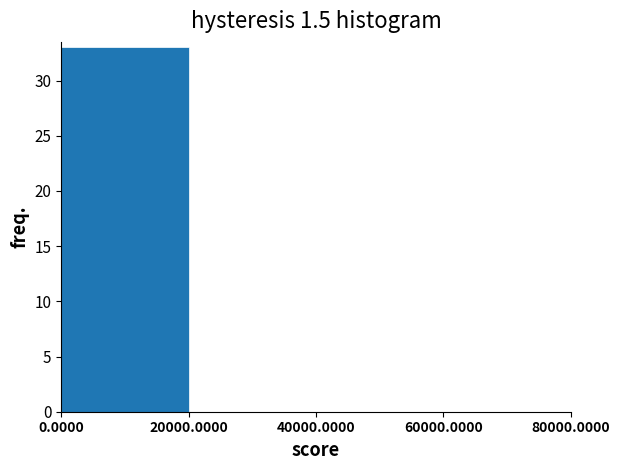

Reading left to right, list every bar in this chart as the range it spans on the x-axis followed by its height. The values are not printed on the chart, so give them approximately, as read against the axis.

0.0000 to 20000.0000: 33
20000.0000 to 40000.0000: 0
40000.0000 to 60000.0000: 0
60000.0000 to 80000.0000: 0